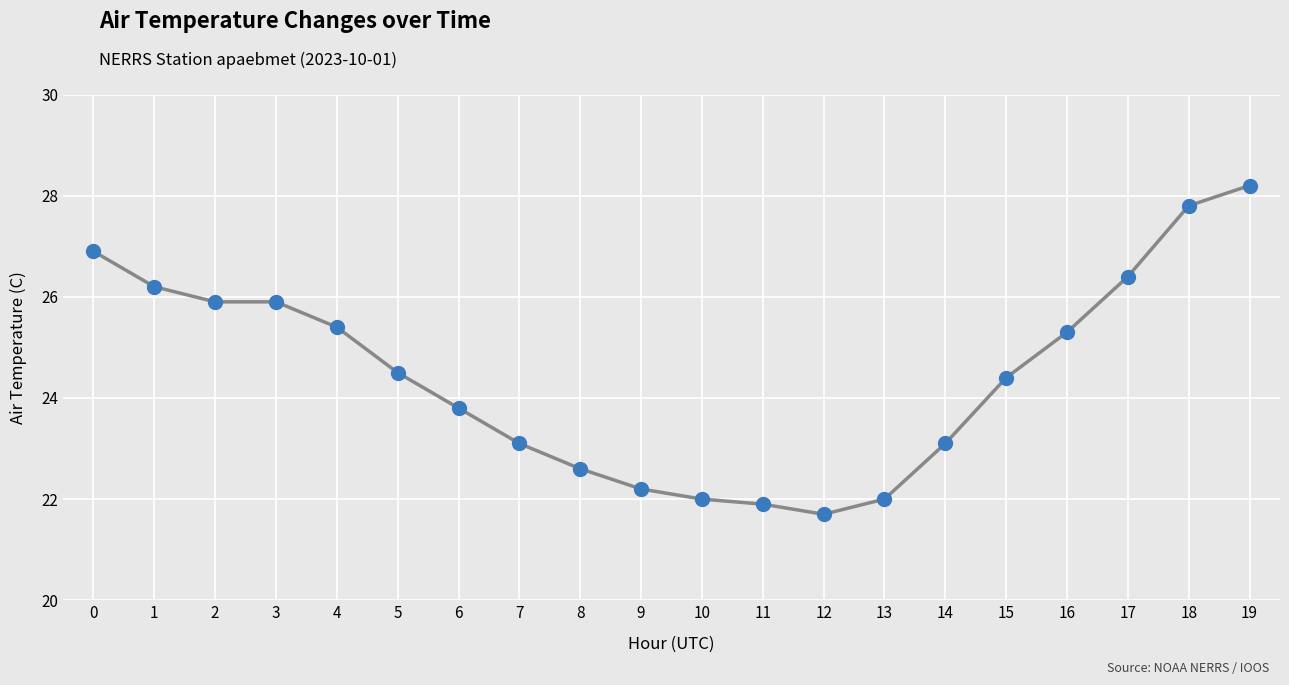

What is the ratio of the value at 0 to the value at 17?

1.0